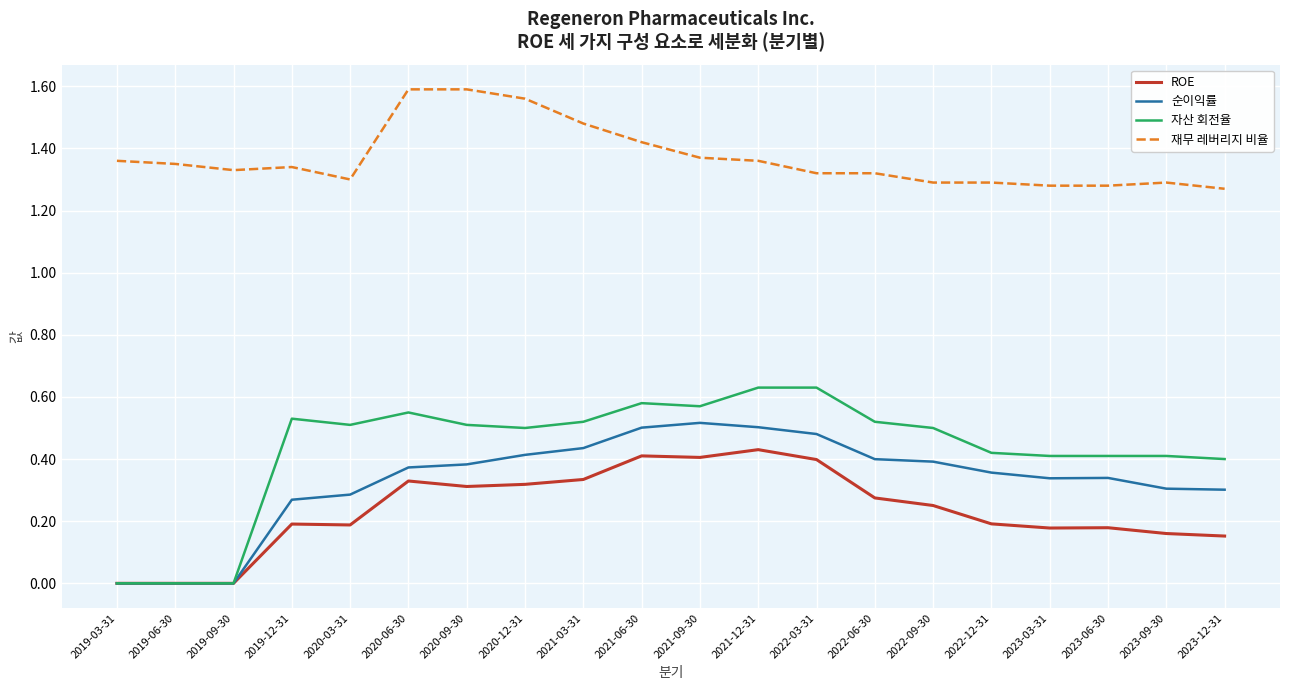

Which series has the largest range (max minus min)?

자산 회전율